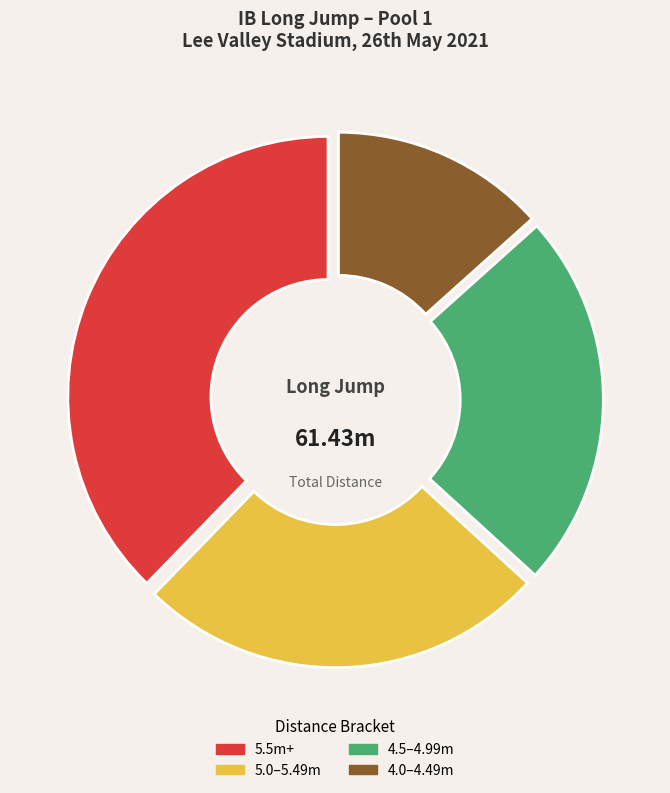

To the nearest percent, what is the average slice percentage?

25%